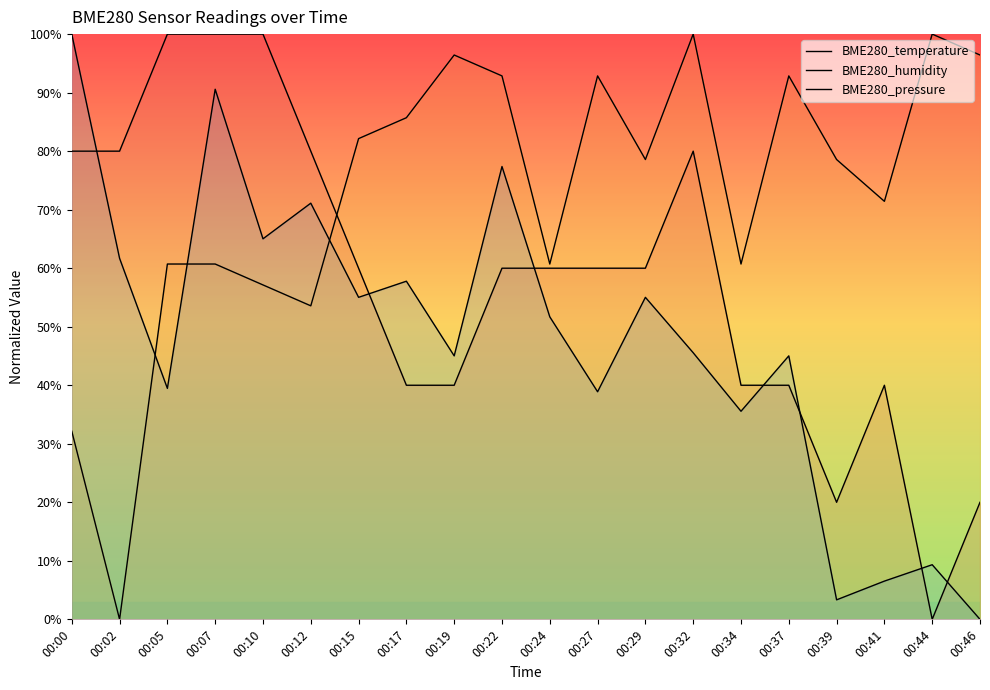

What is the sum of all BME280_humidity values?

1453.6